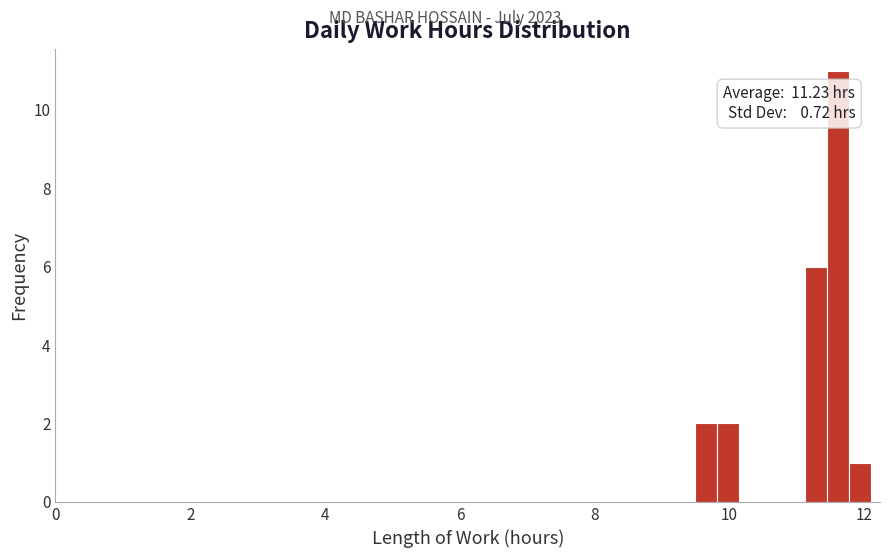

Around what value on the x-axis is the tallest bar? Give the approximate position of its centre, as read against the axis.

11.6